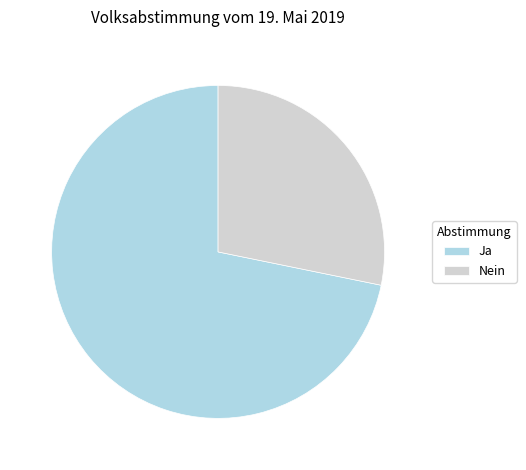

True or false: Ja accounts for 66% of the total.

False